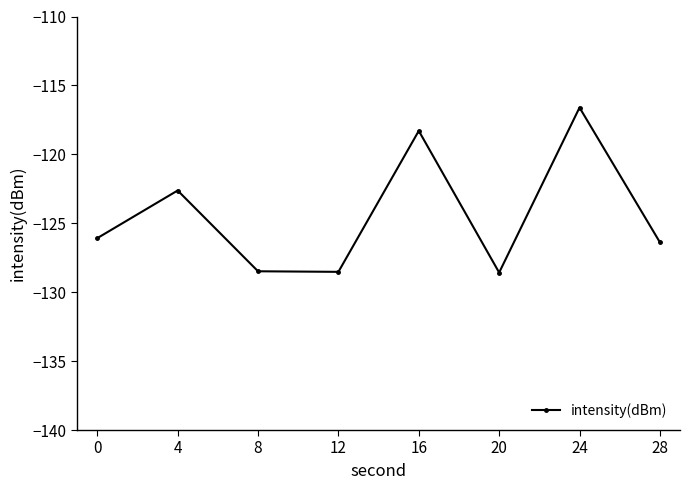

How many interior local valleys (lower than both neighbors) does the data have?

2